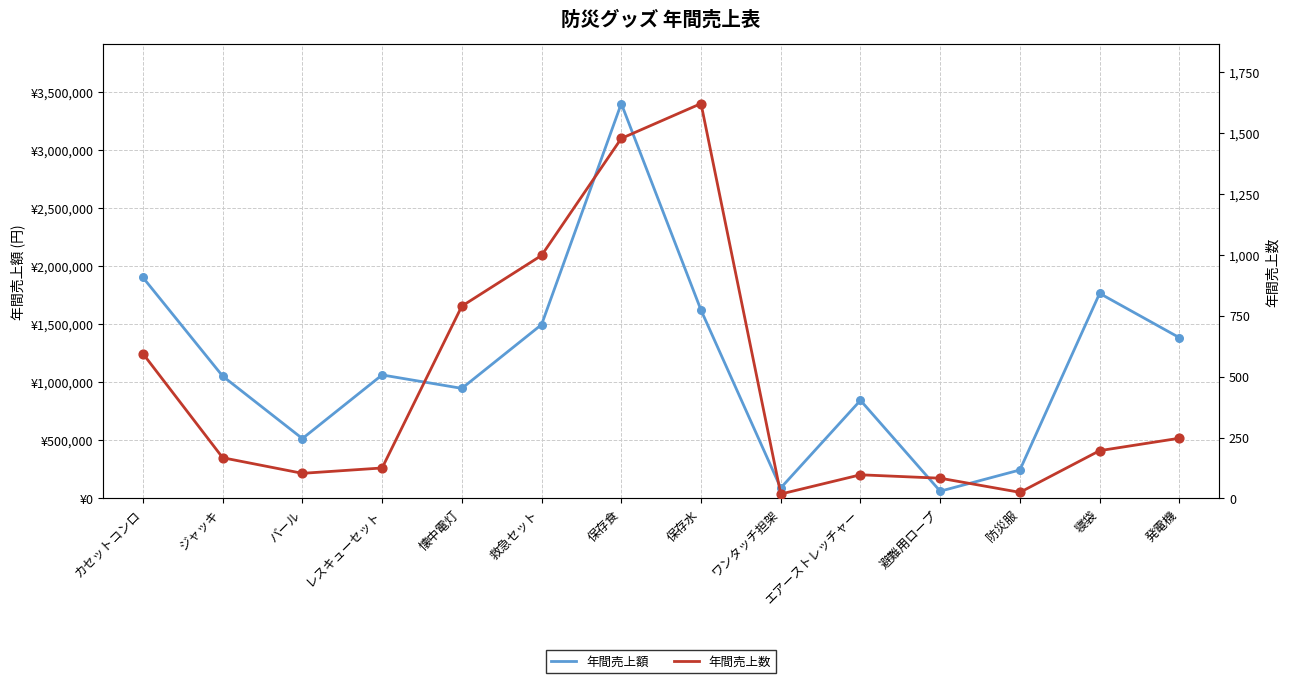

Which series has the largest total across all categories?

年間売上額